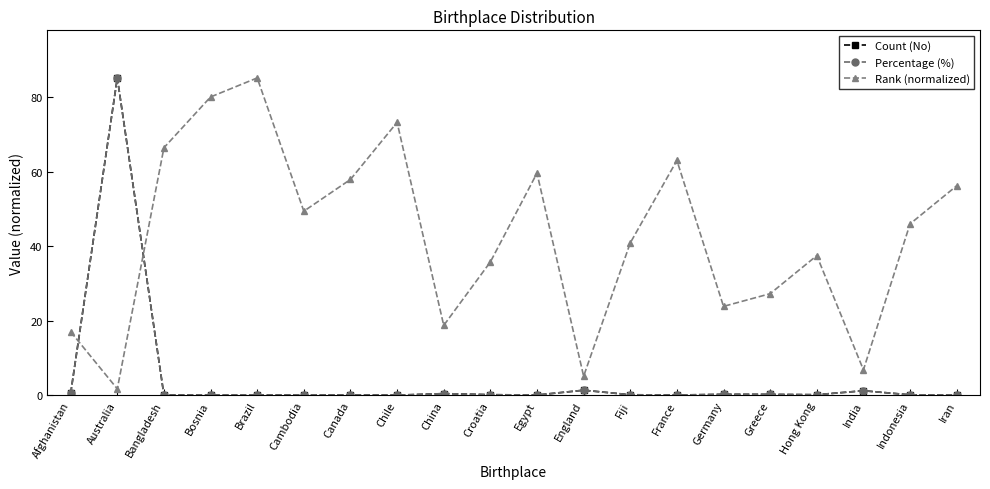

What is the difference between the maximum and minimum values in the Count (No) series?

85.1